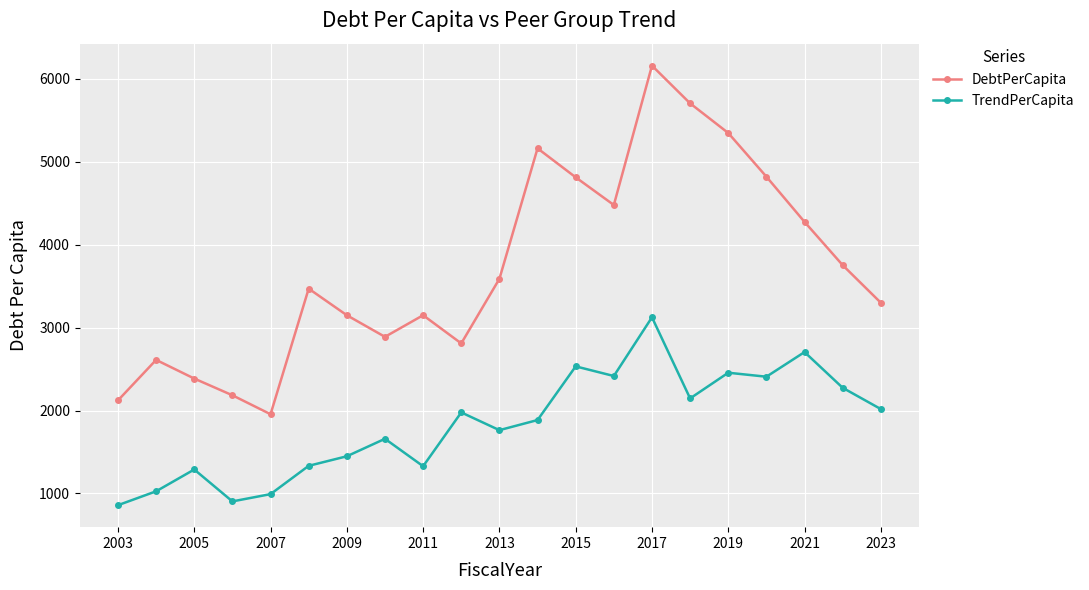

True or false: DebtPerCapita and TrendPerCapita cross at least once.

False